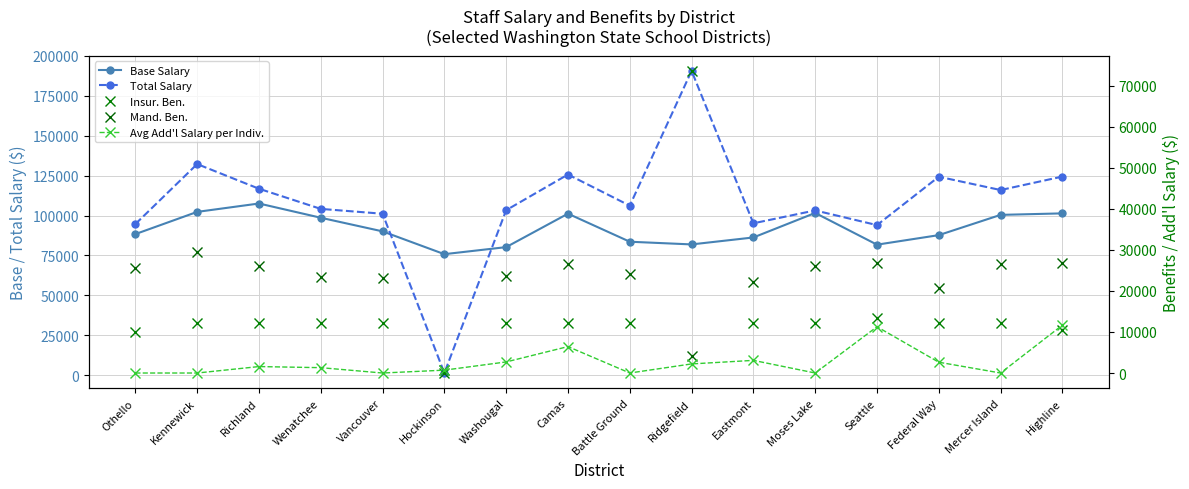

At which category is the sum across all series the highest?

Ridgefield